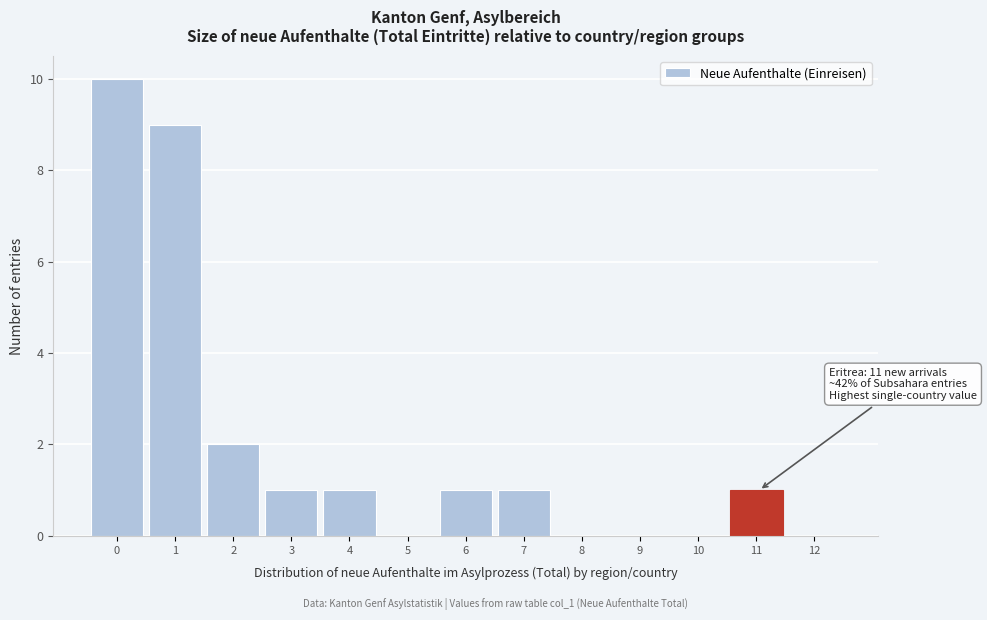

Reading left to right, transcribe all the data shown in this chart.

0=10	1=9	2=2	3=1	4=1	5=0	6=1	7=1	8=0	9=0	10=0	11=1	12=0